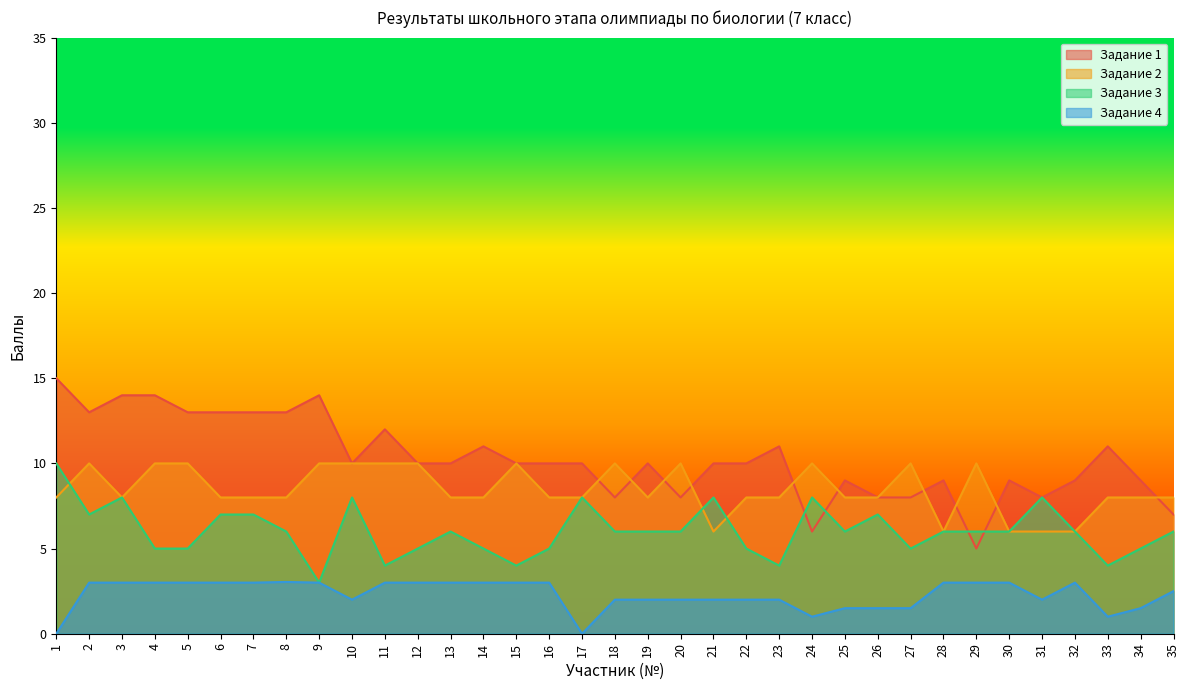

At which label does Задание 4 reach its minimum?

1